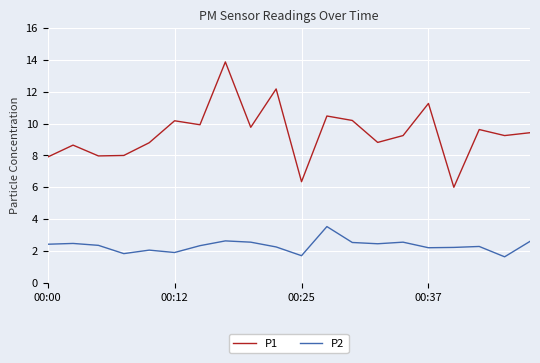

True or false: P1 and P2 cross at least once.

False